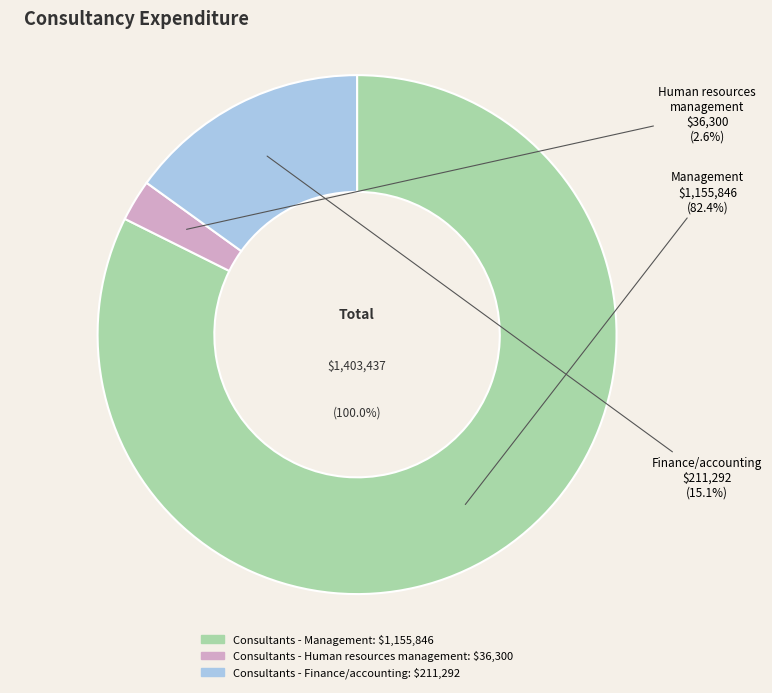

To the nearest percent, what is the difference between the Consultants - Human resources management and Consultants - Finance/accounting slice percentages?

12%